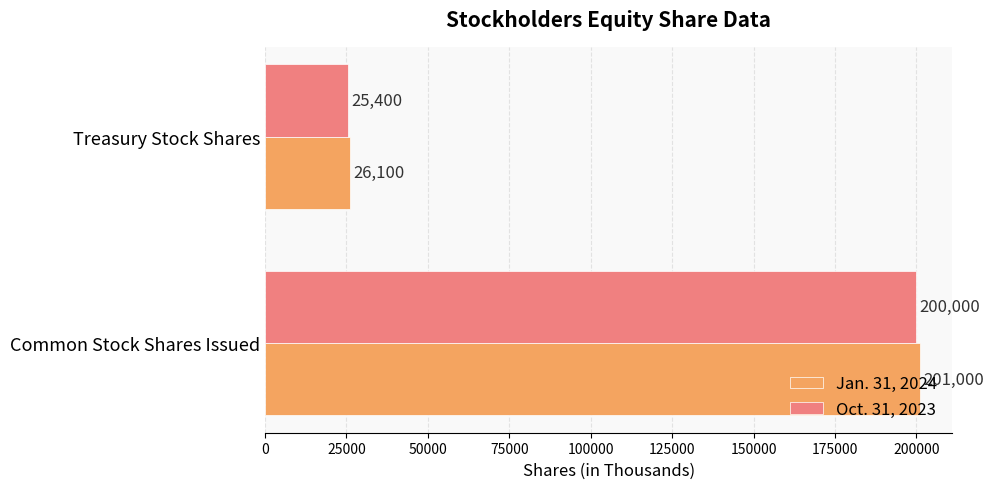

Rank the series at Common Stock Shares Issued from highest to lowest value.

Jan. 31, 2024, Oct. 31, 2023